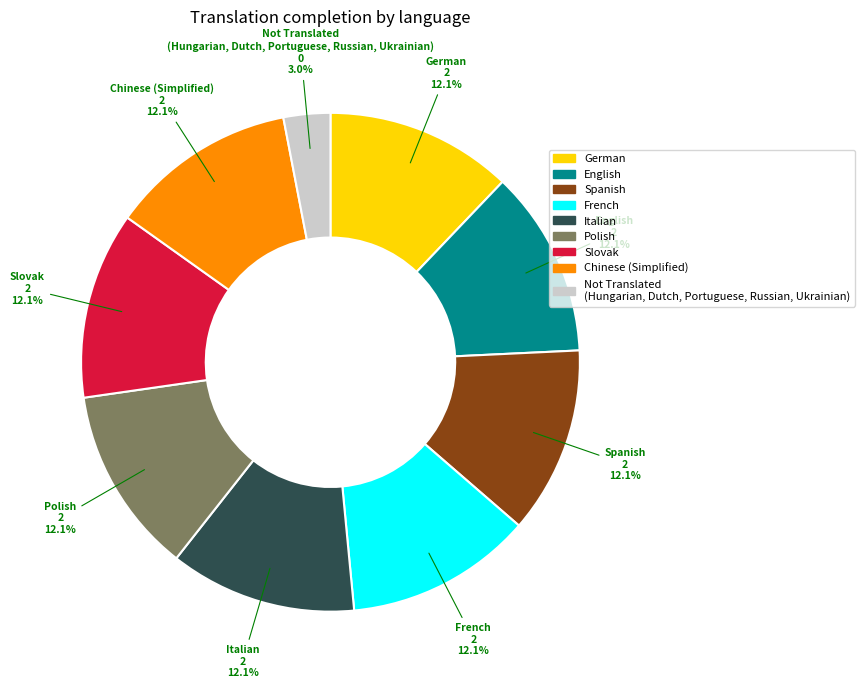

Is there any slice that represents more than half of the pie?

No